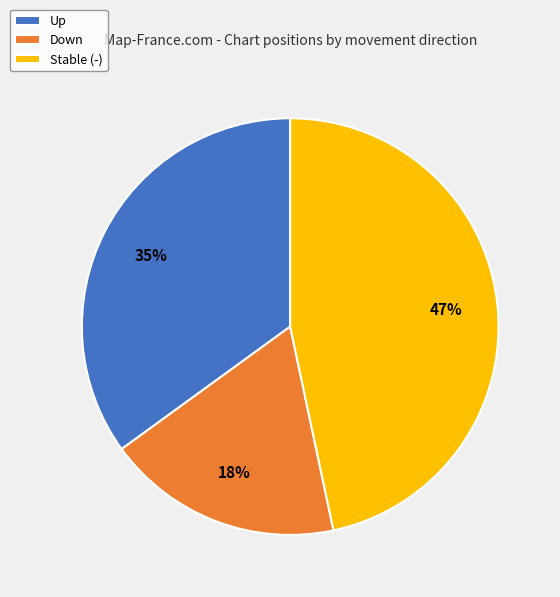

Does Up account for over 50% of the chart?

No